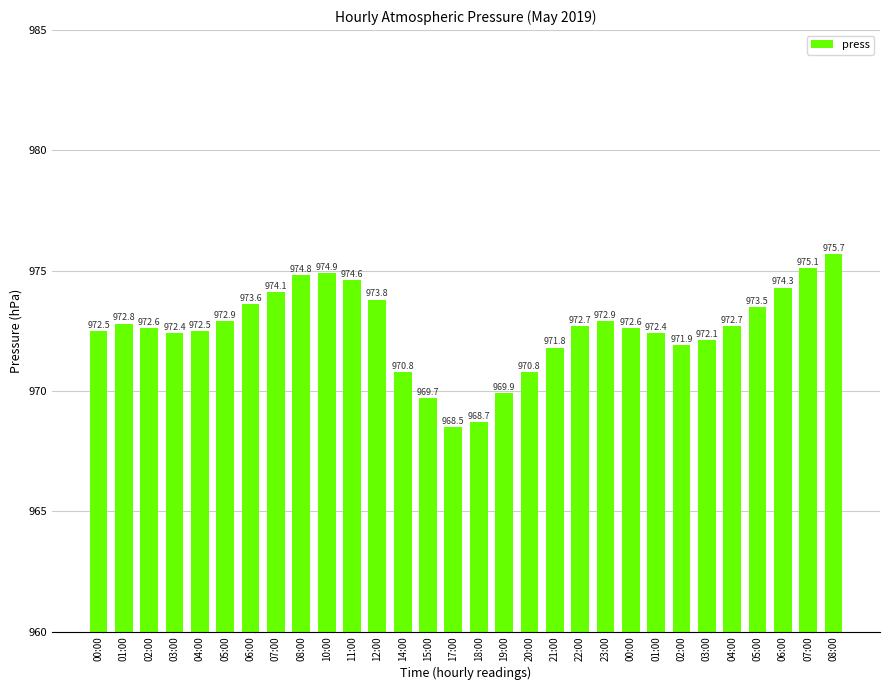

What is the label of the 15th bar from the right?

18:00